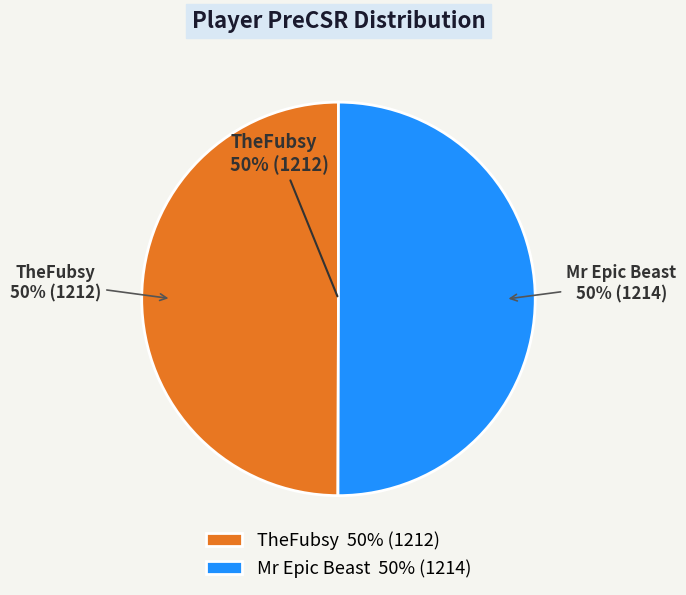

True or false: TheFubsy accounts for 39% of the total.

False